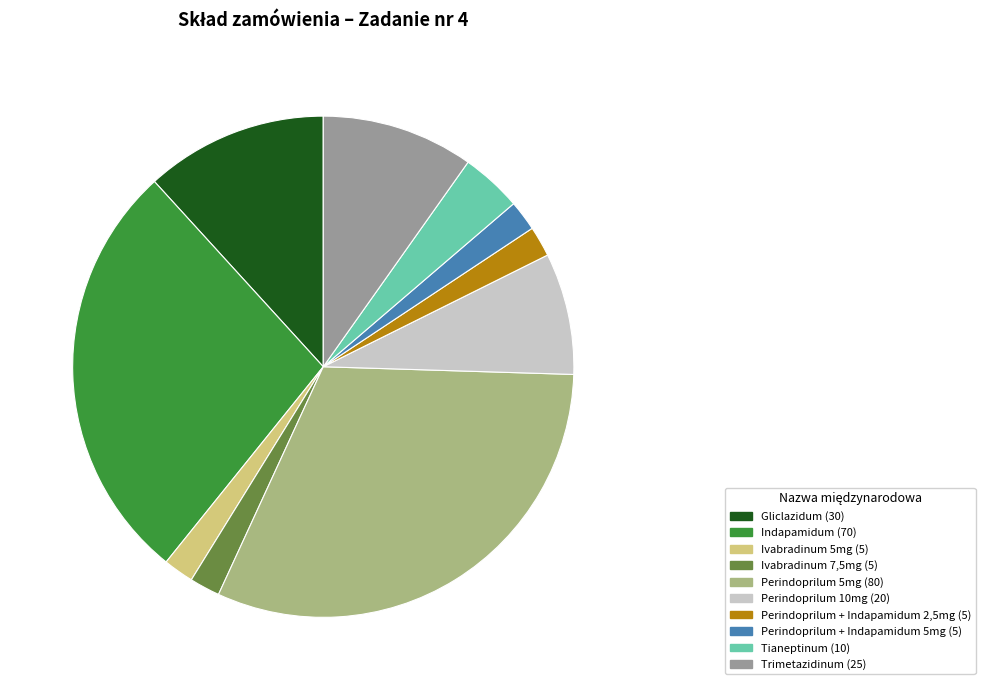

The Tianeptinum slice represents 19% of the pie. True or false?

False